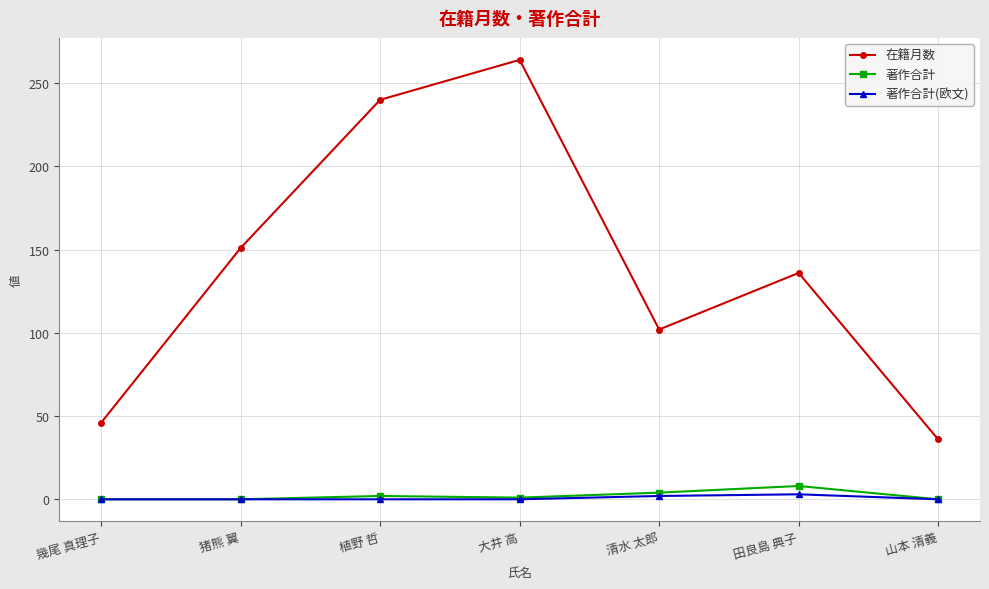

What is the spread (max minus min) of values at 山本 清義?

36